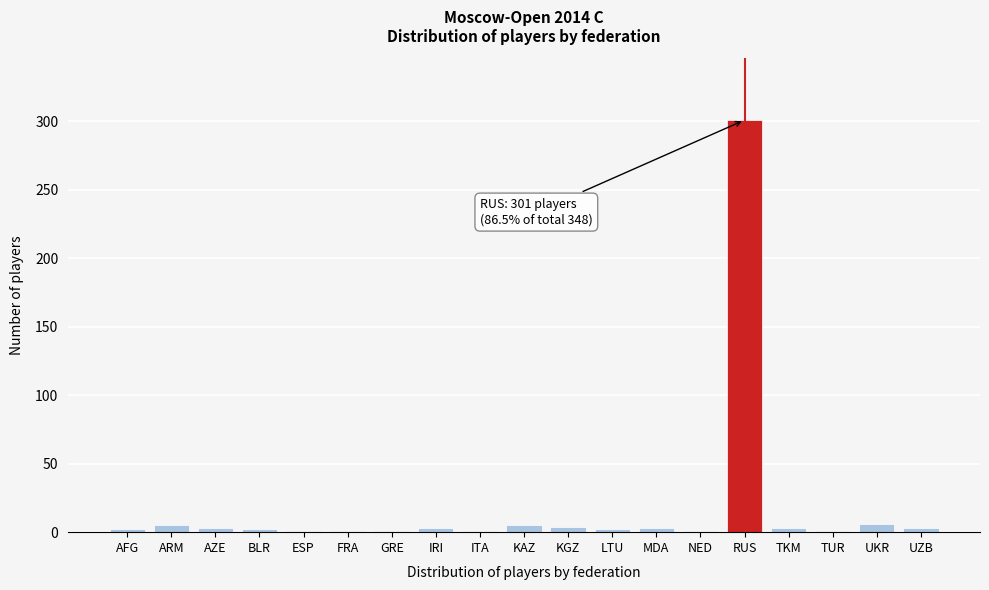

What is the sum of all values?

348